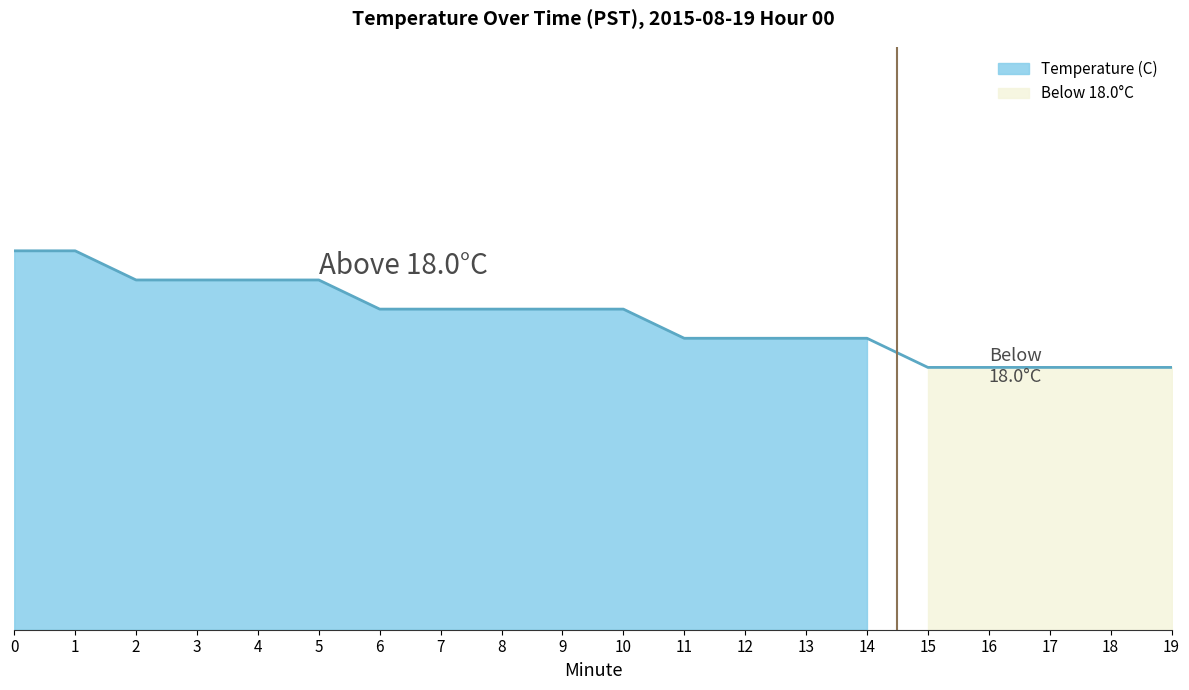

Rank the categories by value from highest to lowest.

0, 1, 2, 3, 4, 5, 6, 7, 8, 9, 10, 11, 12, 13, 14, 15, 16, 17, 18, 19